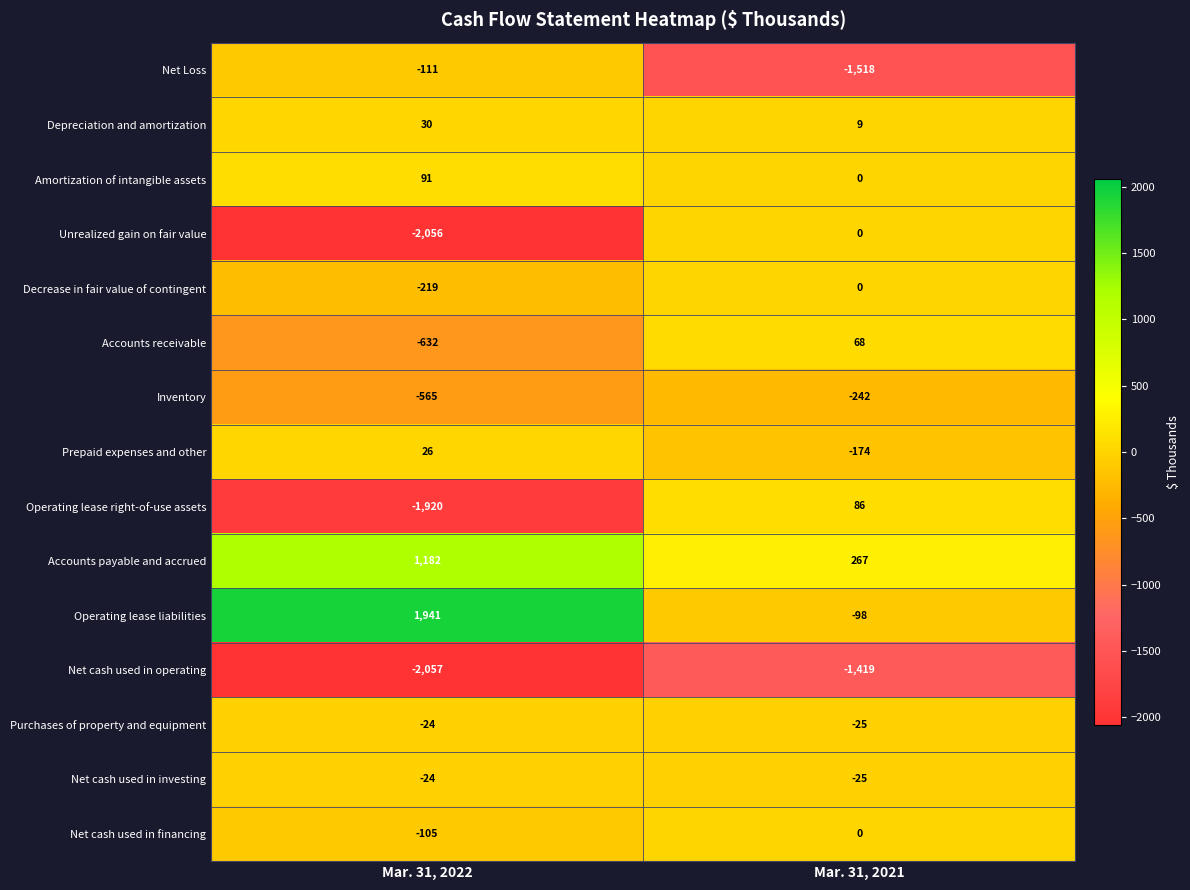

What is the difference between the Net Loss values at Mar. 31, 2021 and Mar. 31, 2022?

1407